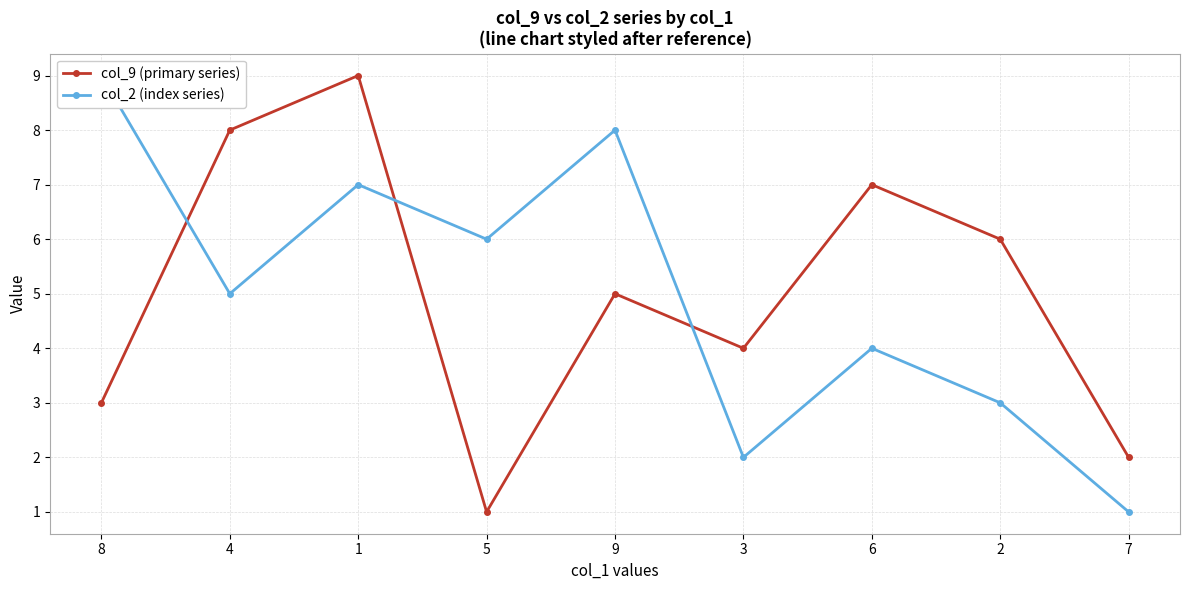

At which category does col_9 (primary series) reach its first local valley?

5